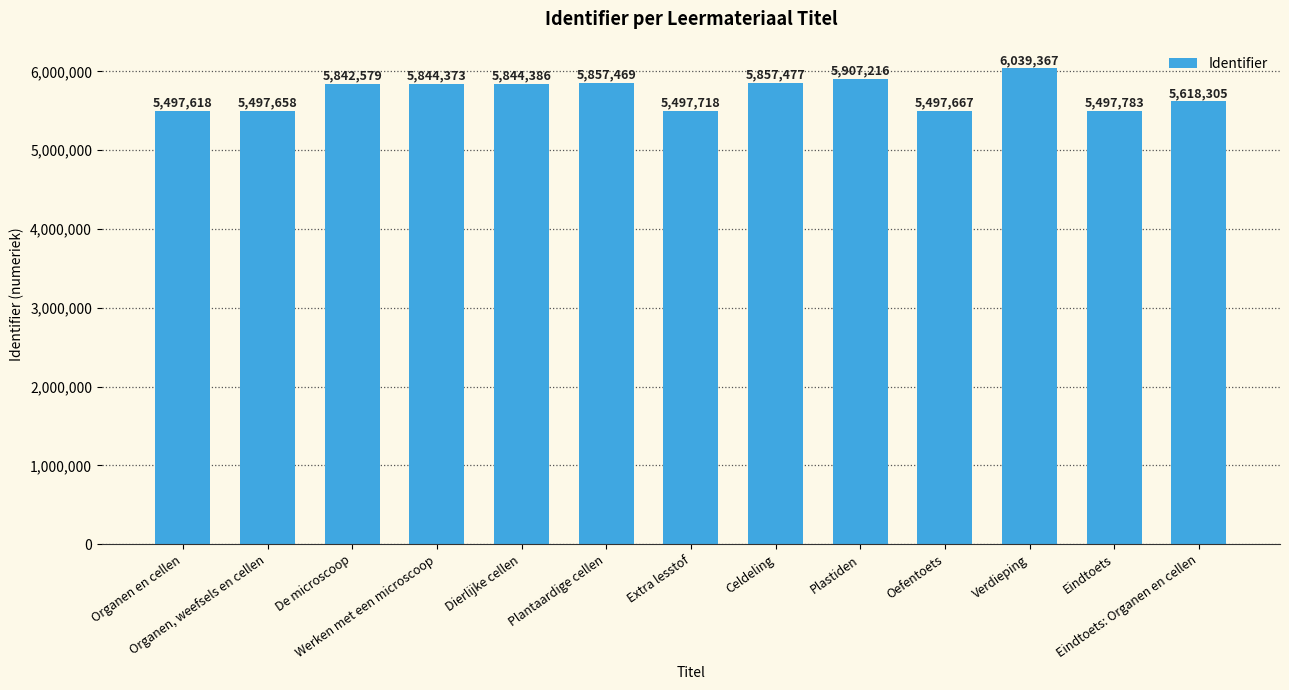

Reading right to left, transcribe all the data shown in this chart.

Eindtoets: Organen en cellen=5618305	Eindtoets=5497783	Verdieping=6039367	Oefentoets=5497667	Plastiden=5907216	Celdeling=5857477	Extra lesstof=5497718	Plantaardige cellen=5857469	Dierlijke cellen=5844386	Werken met een microscoop=5844373	De microscoop=5842579	Organen, weefsels en cellen=5497658	Organen en cellen=5497618